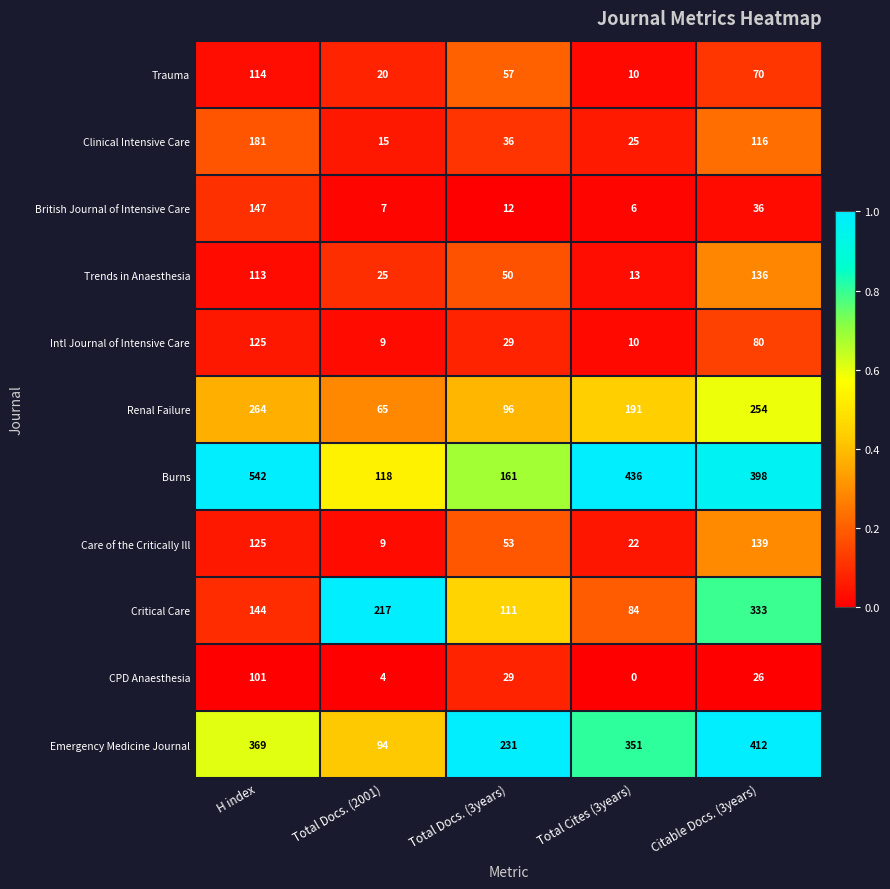

At which label is Emergency Medicine Journal closest to 253?

Total Docs. (3years)